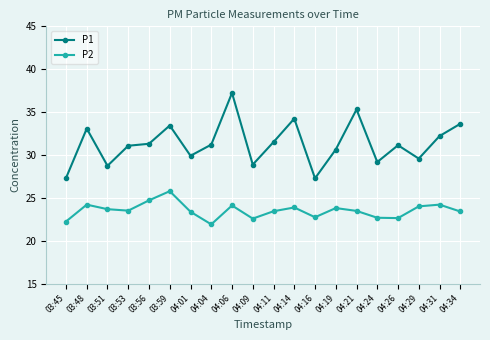

Which series has the largest total across all categories?

P1